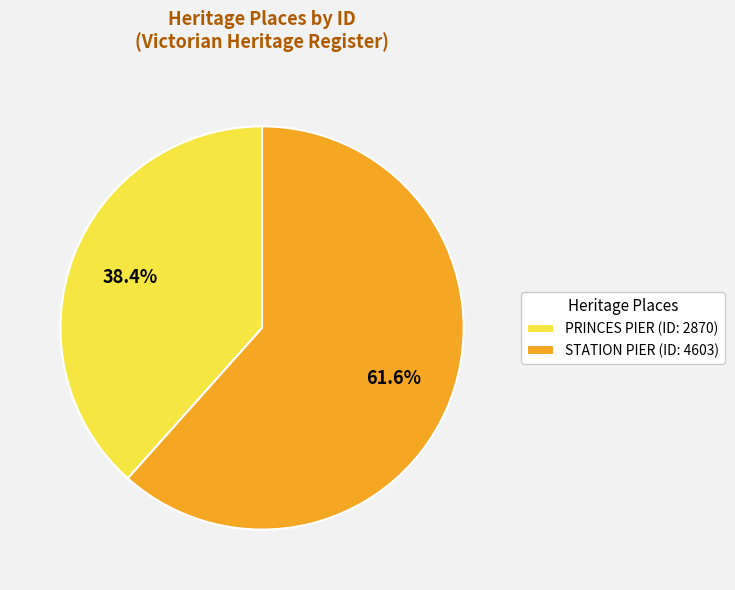

To the nearest percent, what is the combined percentage of STATION PIER and PRINCES PIER?

100%